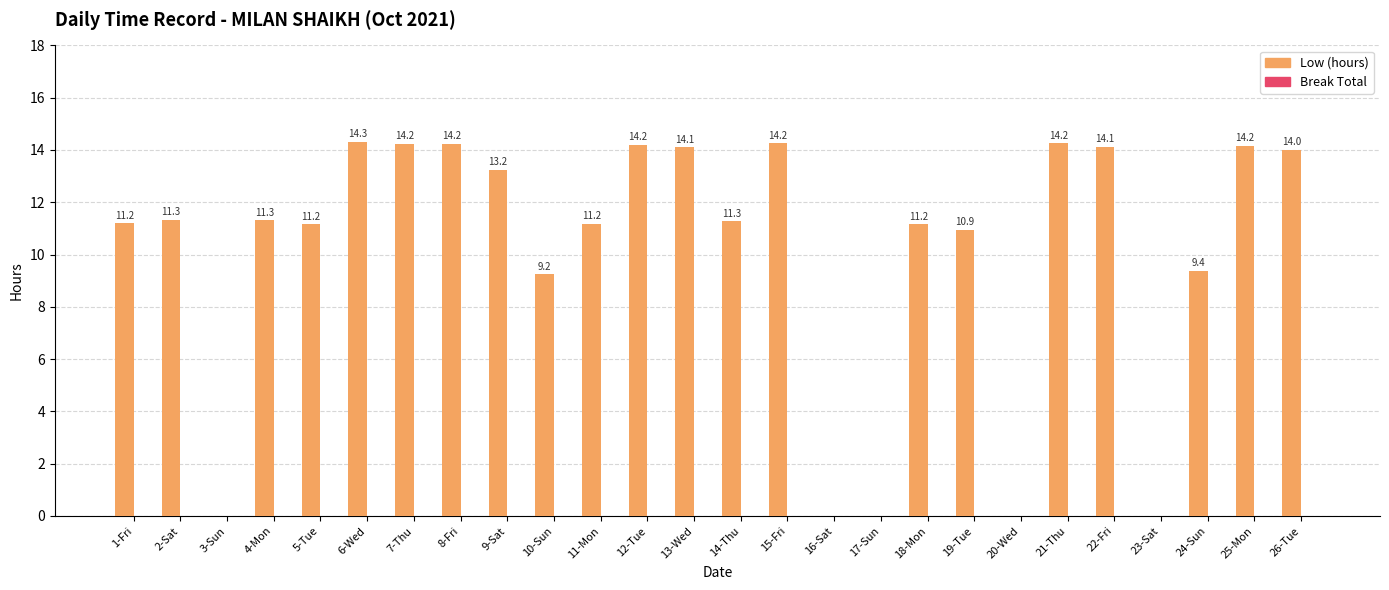

Which category has the highest value across all series?

6-Wed